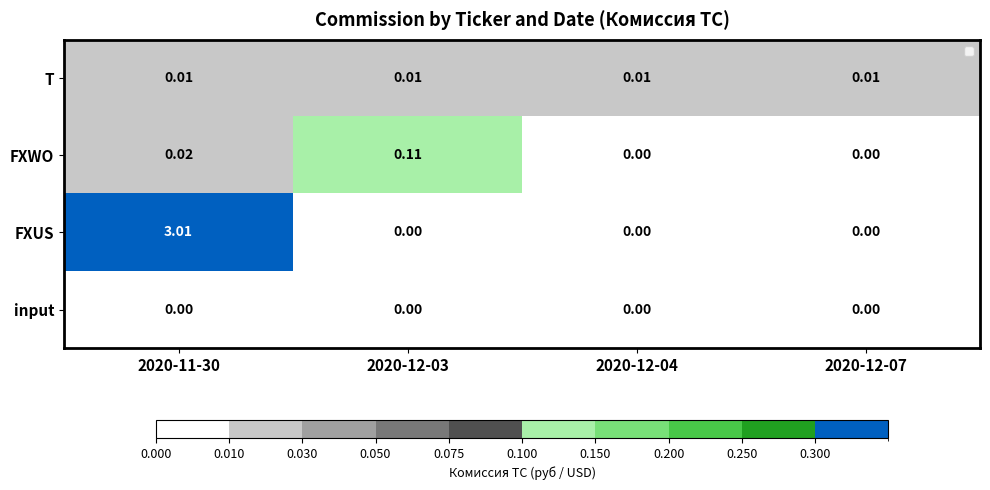

Between 2020-11-30 and 2020-12-04, which is larger?

2020-11-30